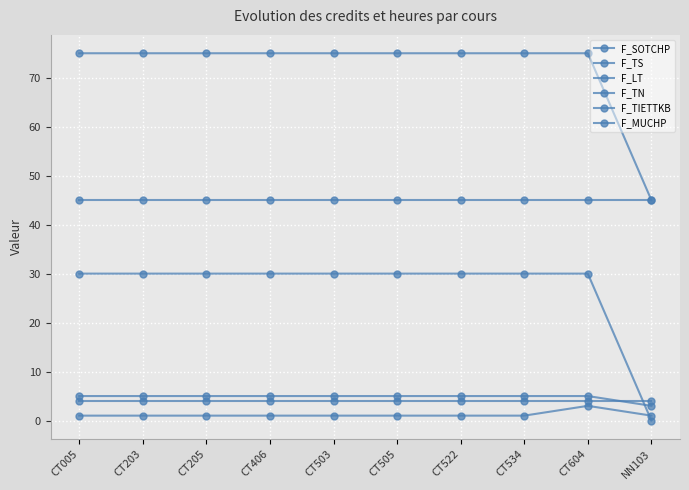

Rank the series by their maximum value, from lowest to highest.

F_MUCHP, F_TIETTKB, F_SOTCHP, F_TN, F_LT, F_TS